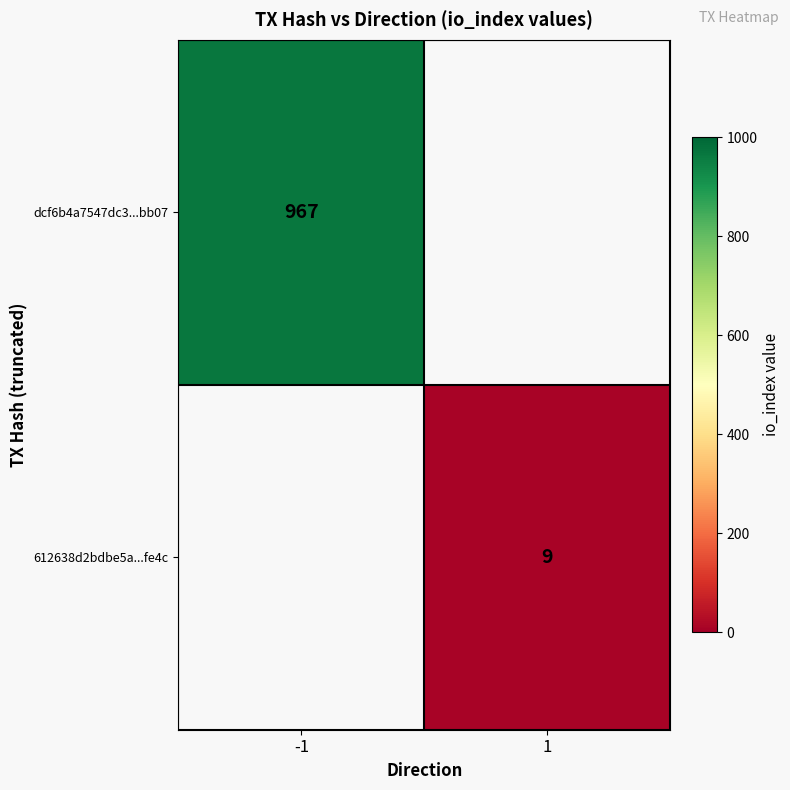

Is it true that 612638d2bdbe5a...fe4c equals 9 at 1?

True